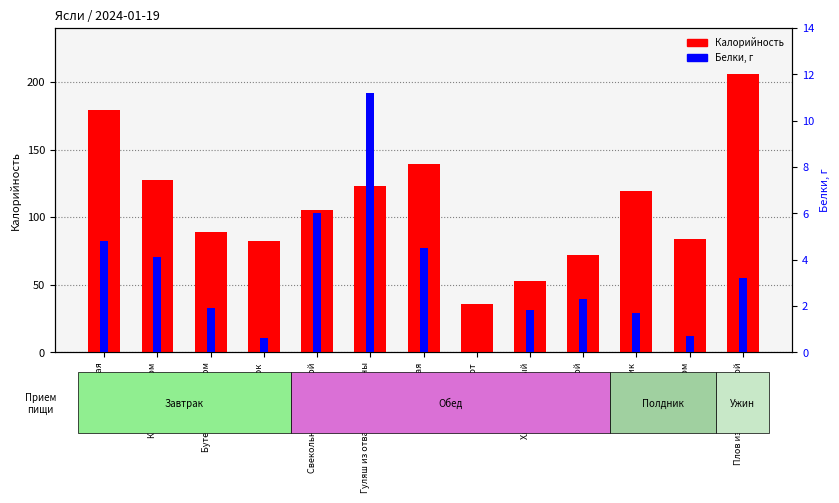

What is the label of the 3rd bar from the right?

Пряник